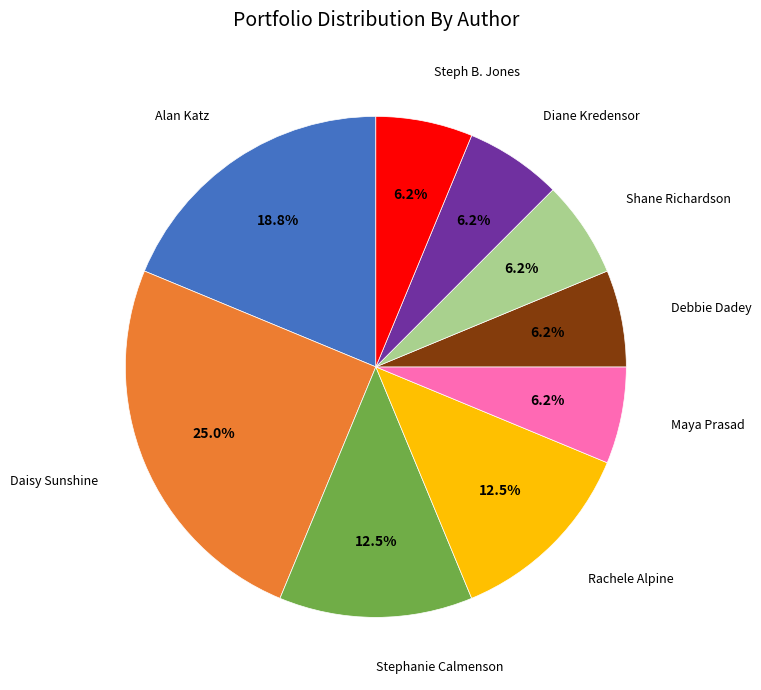

What is the largest slice in the pie chart?

Daisy Sunshine